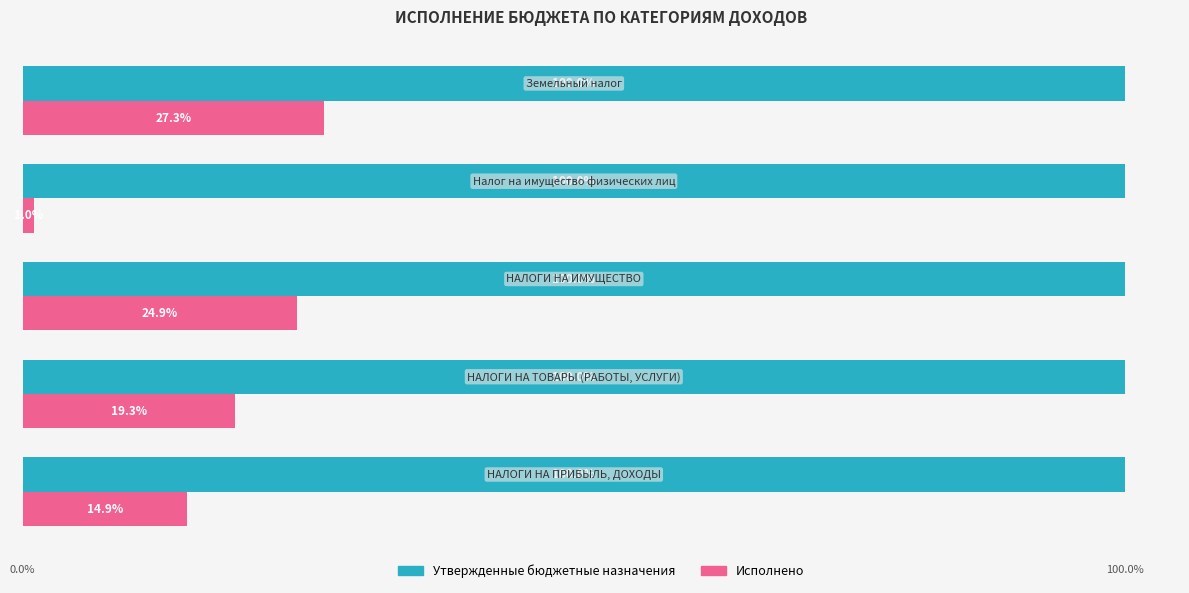

Rank the series by their maximum value, from highest to lowest.

Утвержденные бюджетные назначения, Исполнено